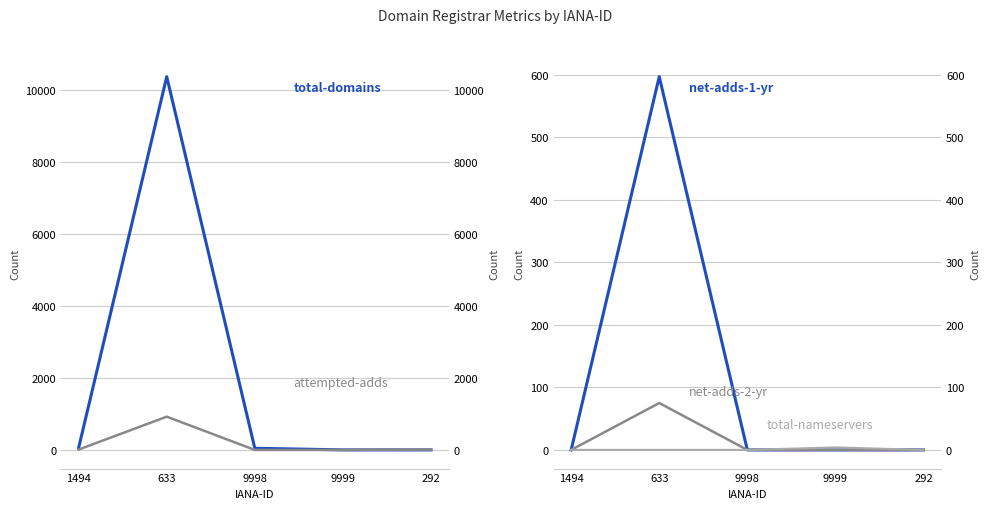

At which category is the sum across all series the highest?

633